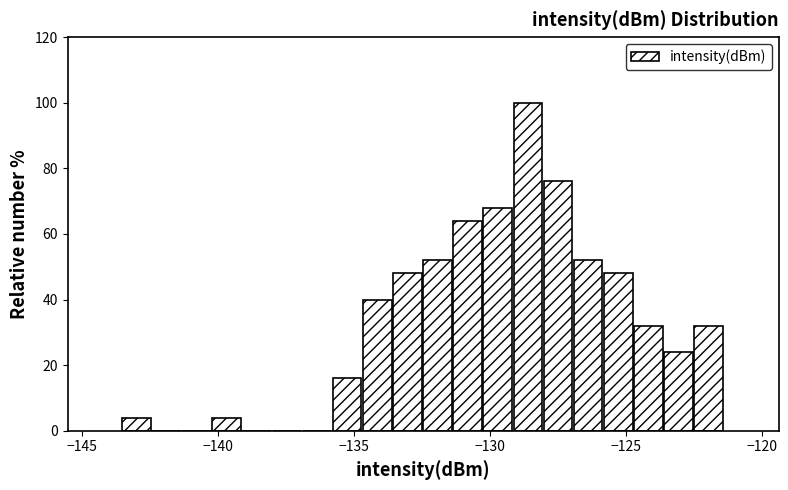

Around what value on the x-axis is the tallest bar? Give the approximate position of its centre, as read against the axis.

-128.5